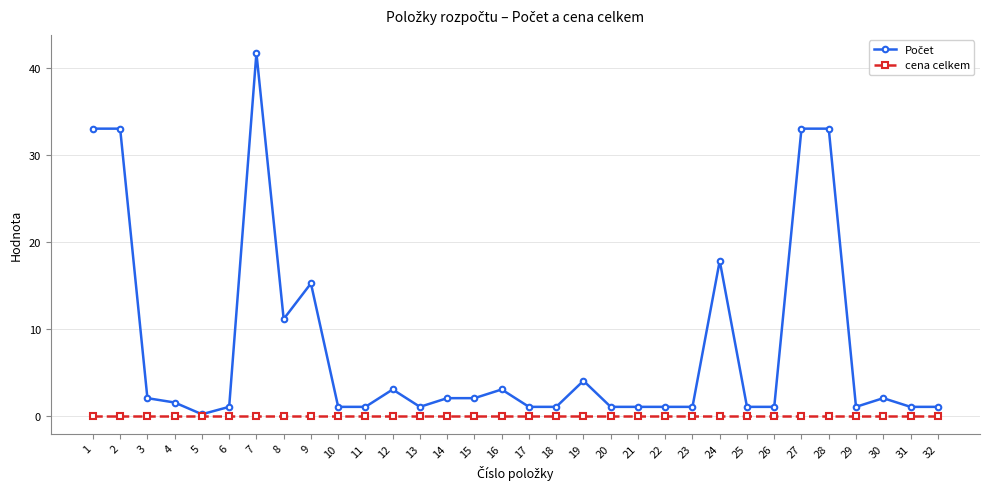

What is the difference between the highest and lowest values at 1?

33.0